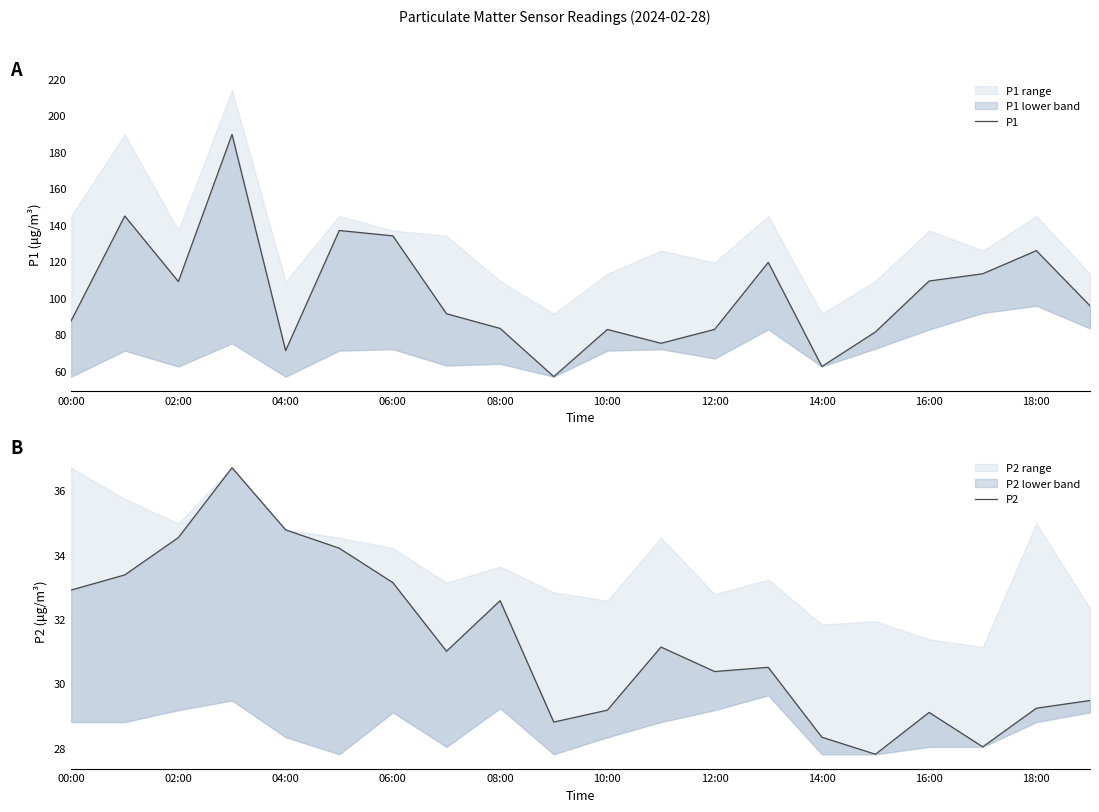

True or false: P1 and P2 cross at least once.

False